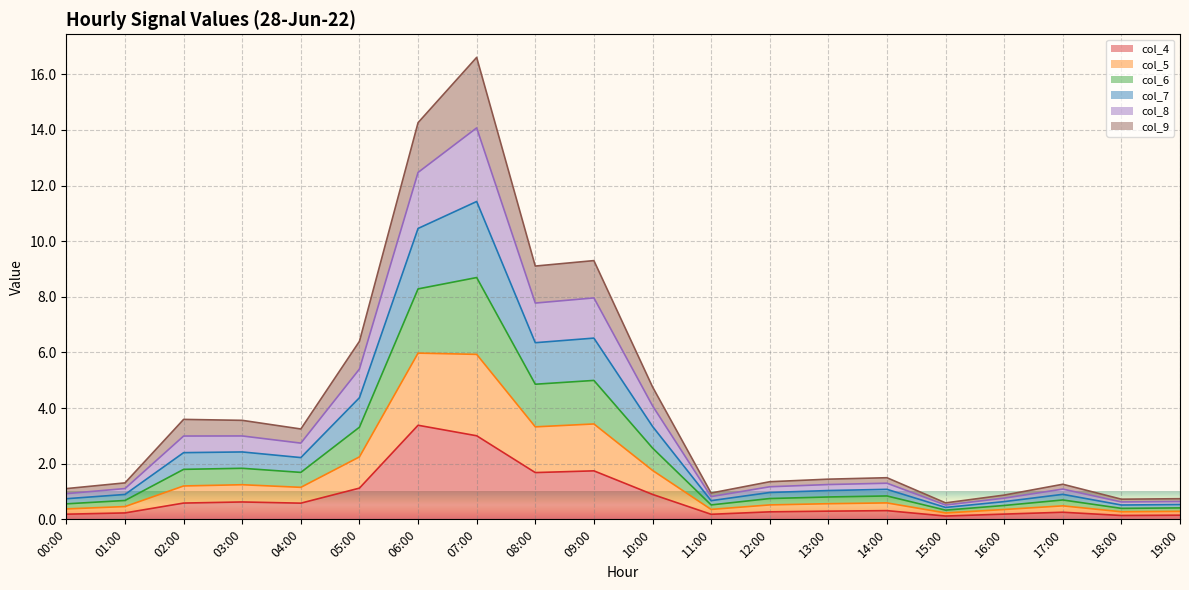

True or false: col_8 has a value of 1.3 at 12:00.

False